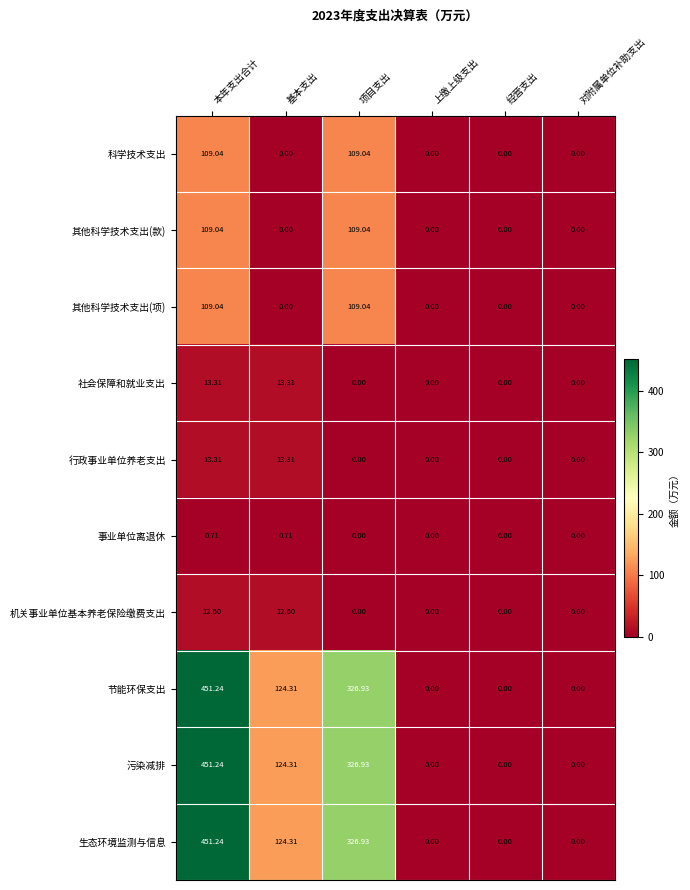

Which series changed the most between 本年支出合计 and 经营支出?

节能环保支出